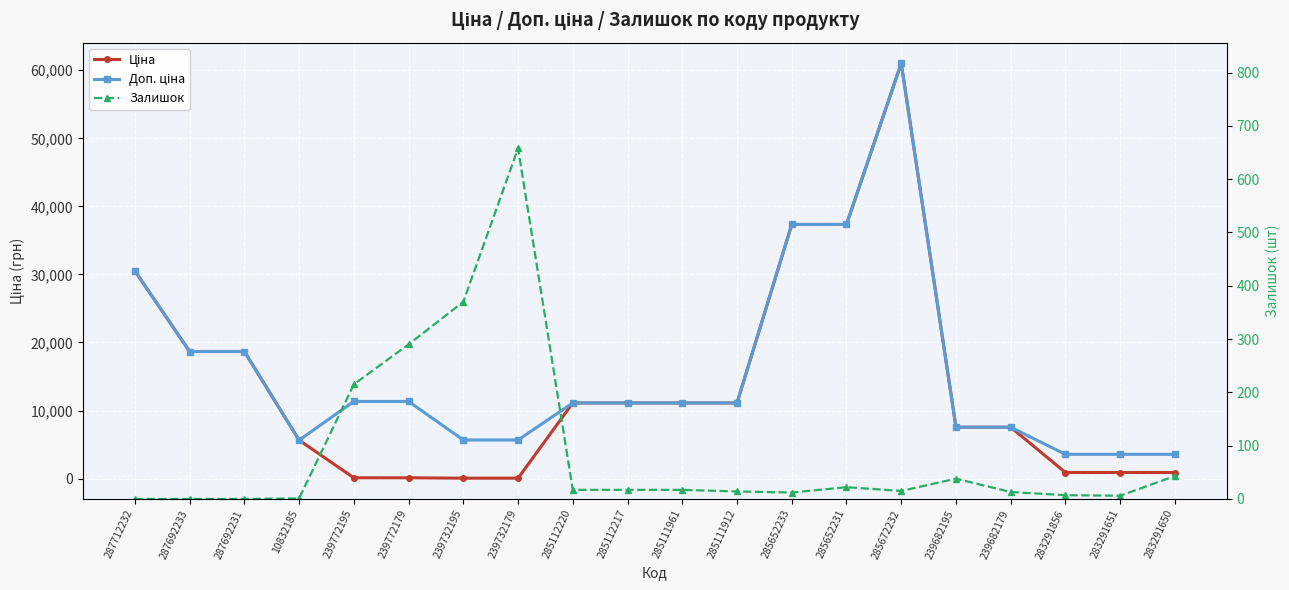

Is this an area chart (filled region under the line)?

No